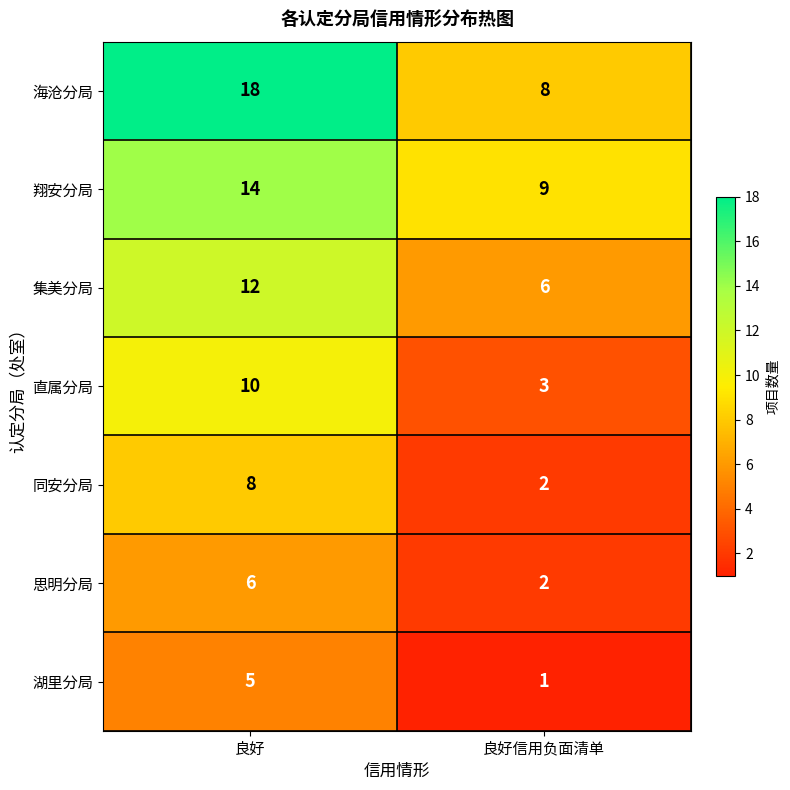

At how many categories does at least one series exceed 6?

2